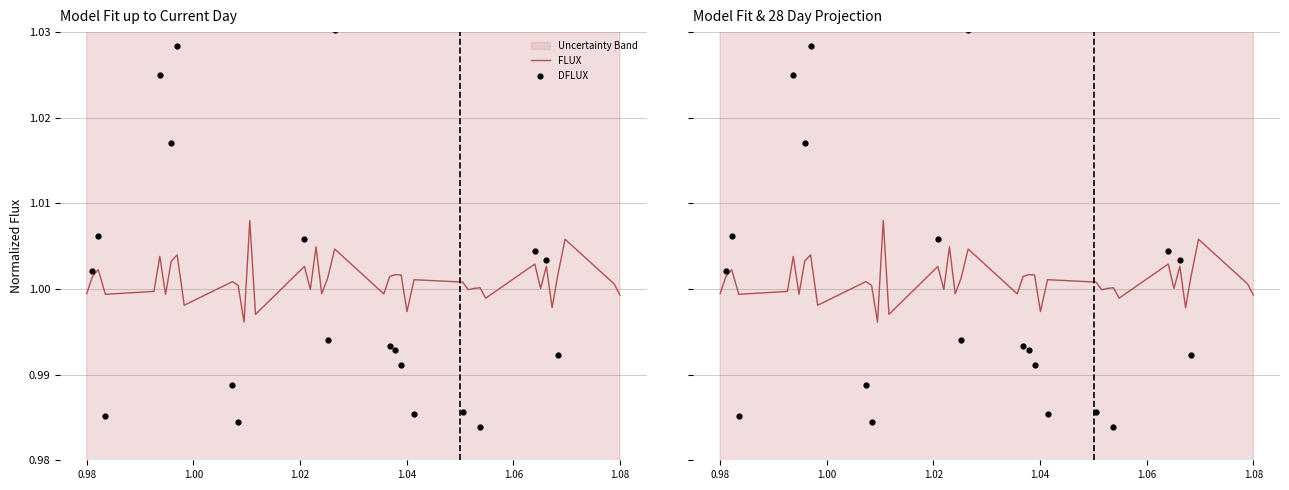

At how many categories does at least one series exceed 1?

25